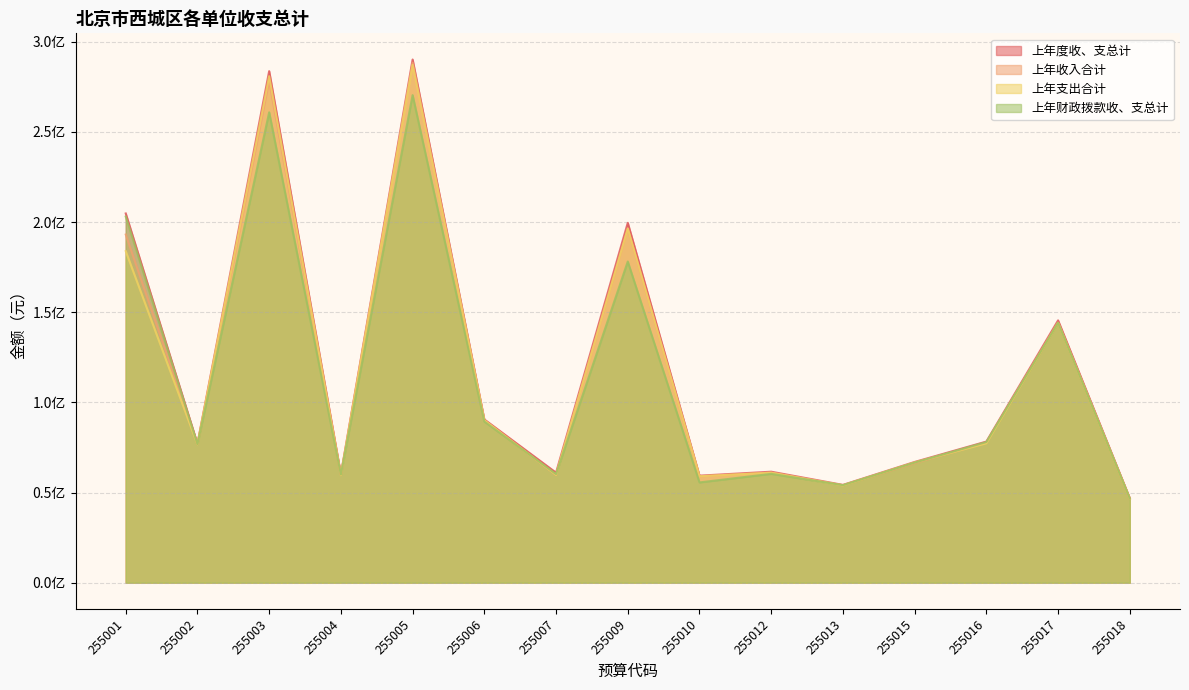

At which category does 上年收入合计 reach its first local valley?

255002